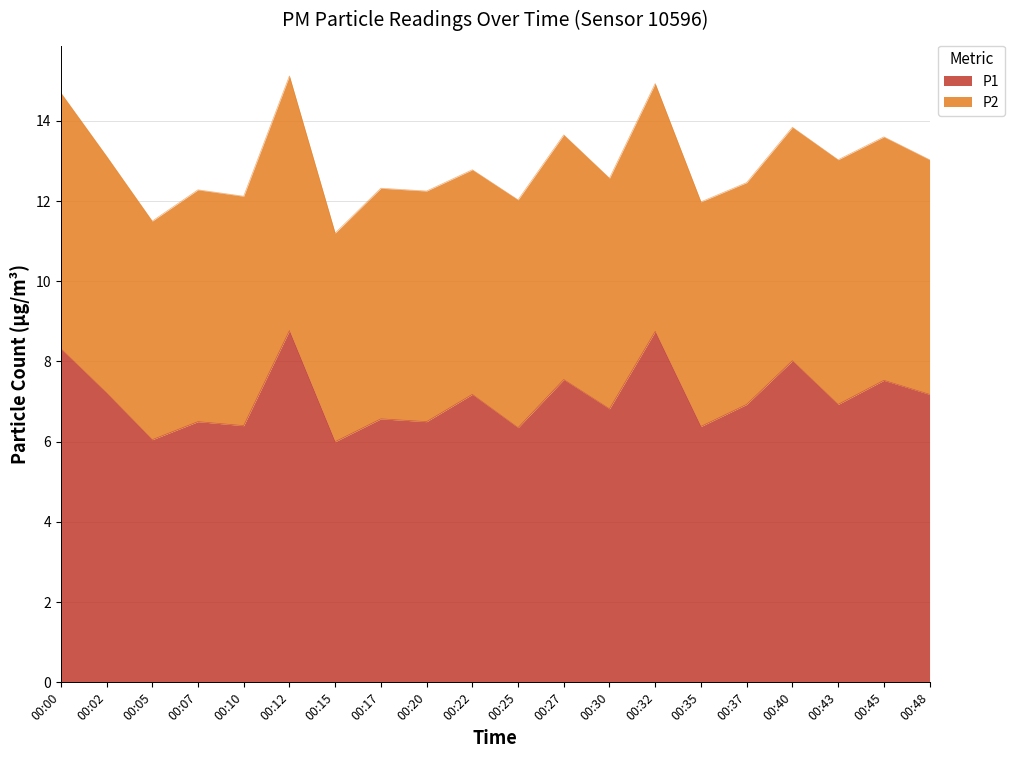

Which label corresponds to the largest value in the chart?

00:12